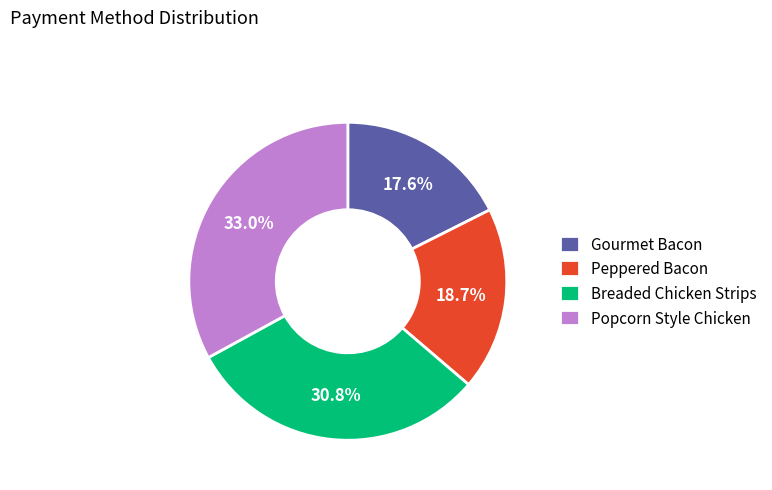

What is the ratio of the value at Popcorn Style Chicken to the value at Peppered Bacon?

1.8